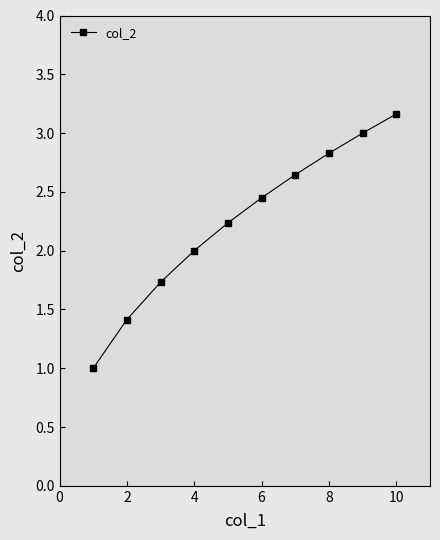

What is the value of the 5th point from the left?

2.2